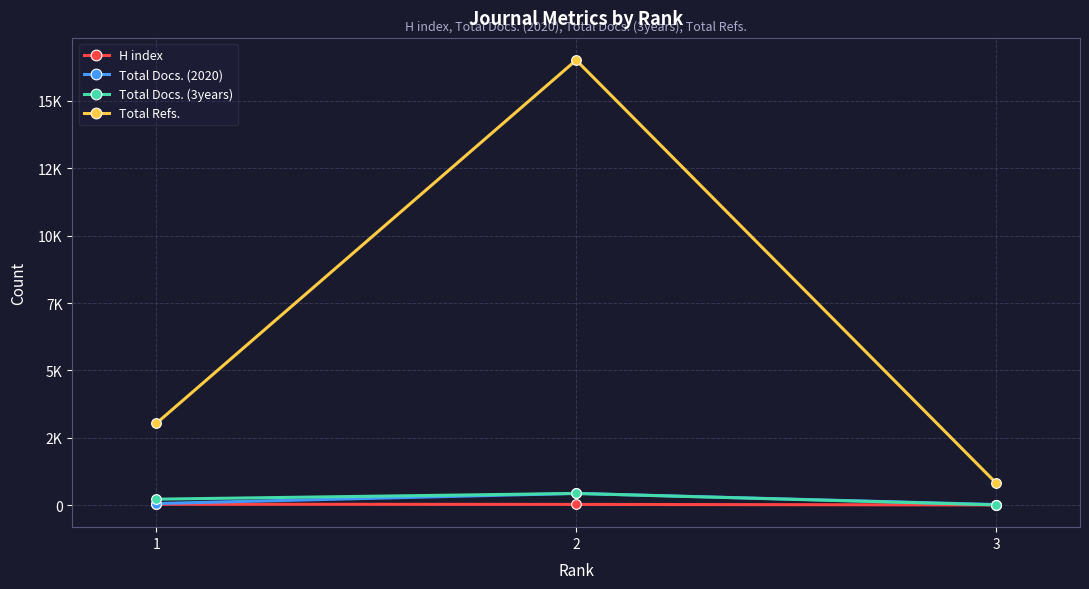

Is this an area chart (filled region under the line)?

No